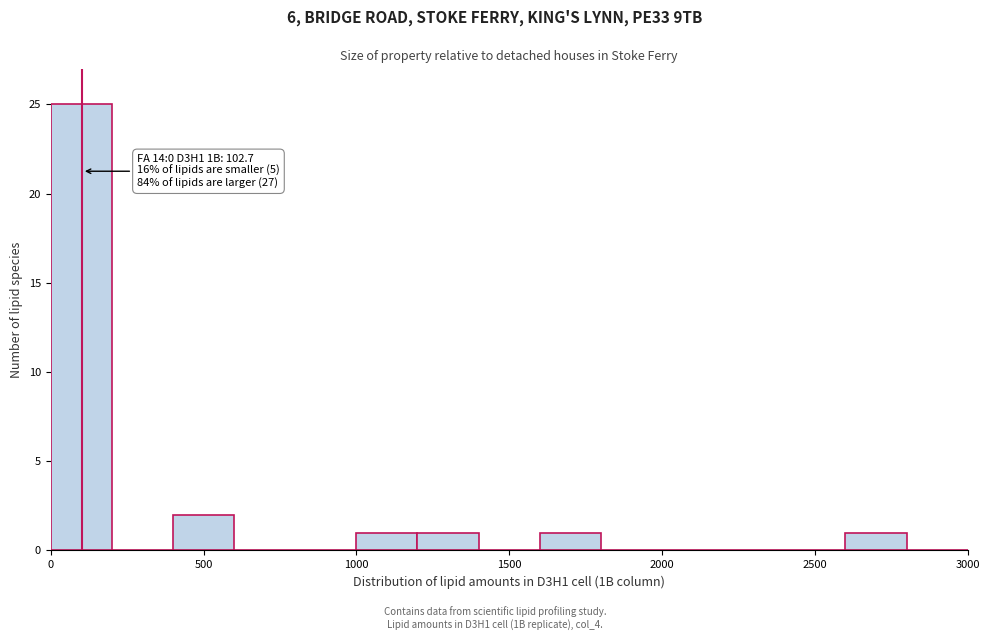

Over which range of the x-axis is the bar tallest?

0 to 200